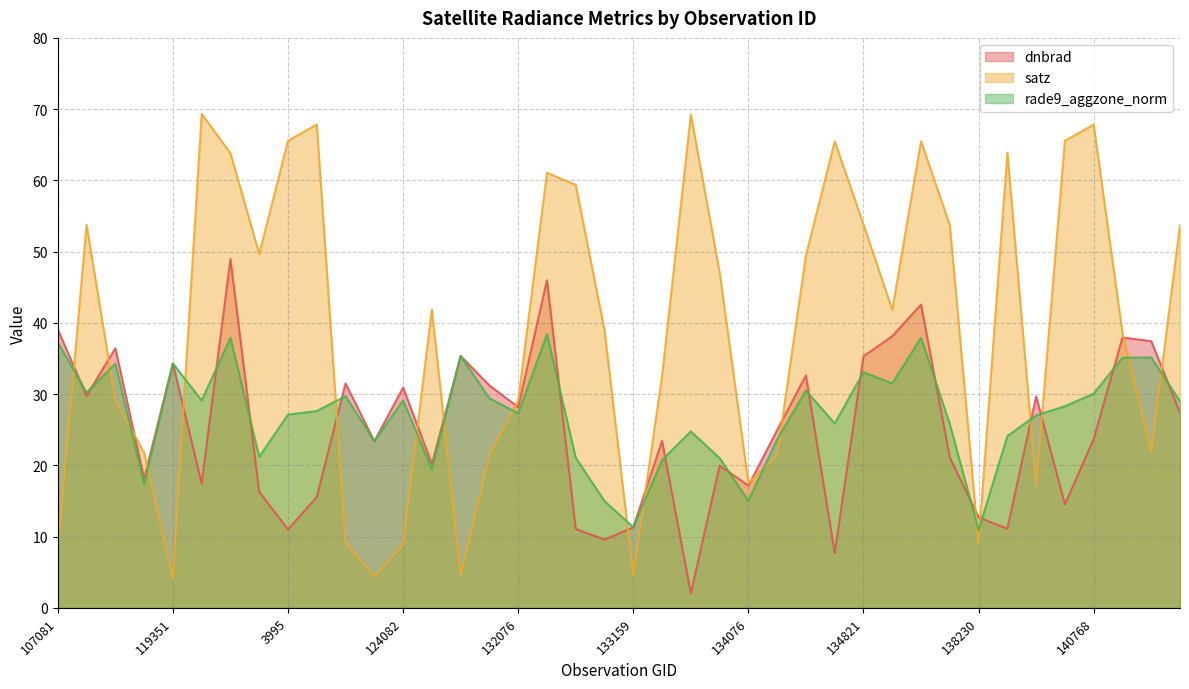

The value of rade9_aggzone_norm at 130251 is 35.3. True or false?

True